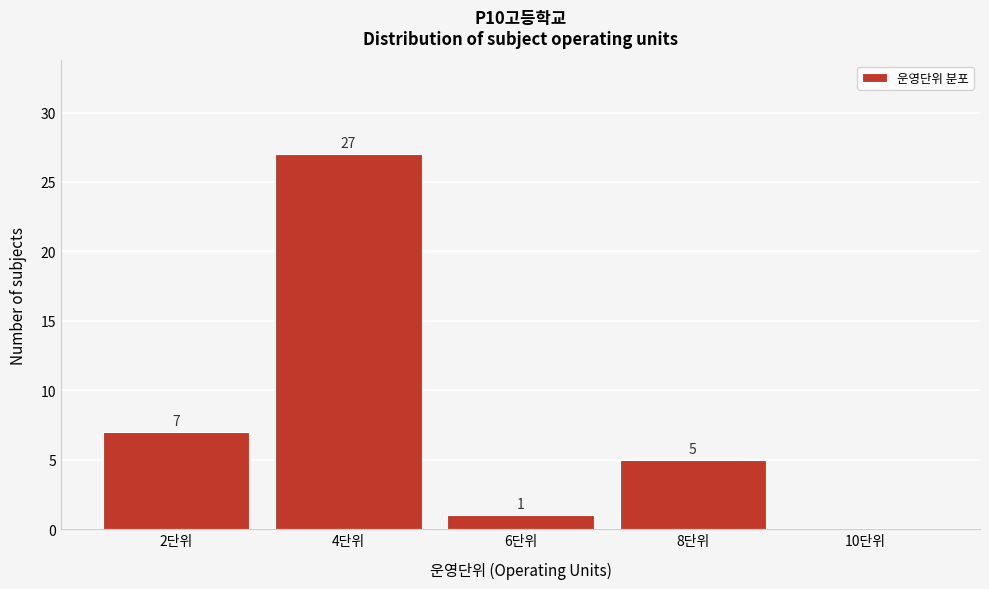

Over which range of the x-axis is the bar tallest?

3 to 5